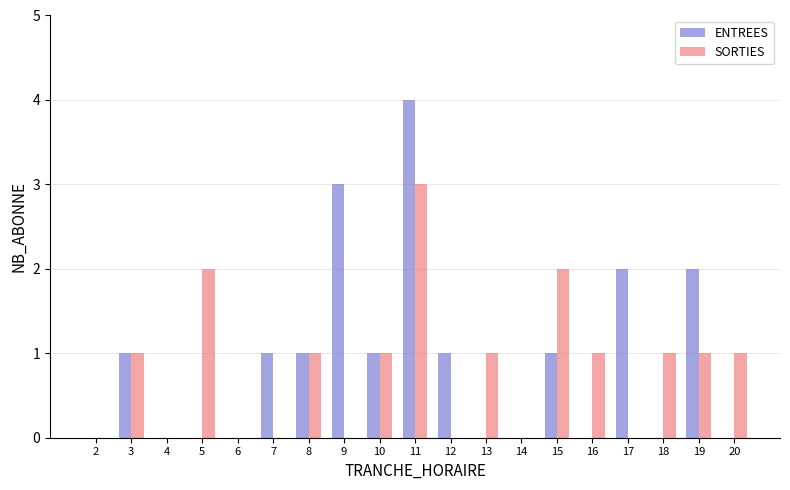

How many ENTREES values are between 0 and 1?

15